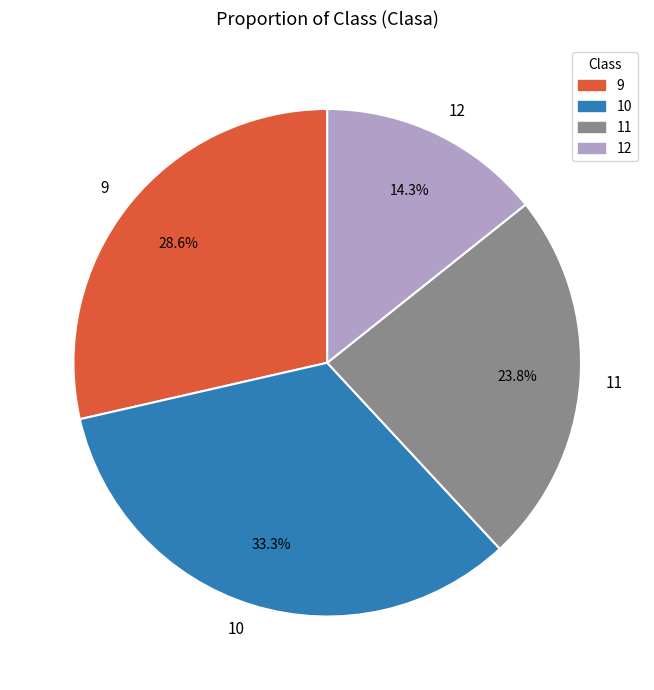

What percentage is the 12 slice, to the nearest percent?

14%